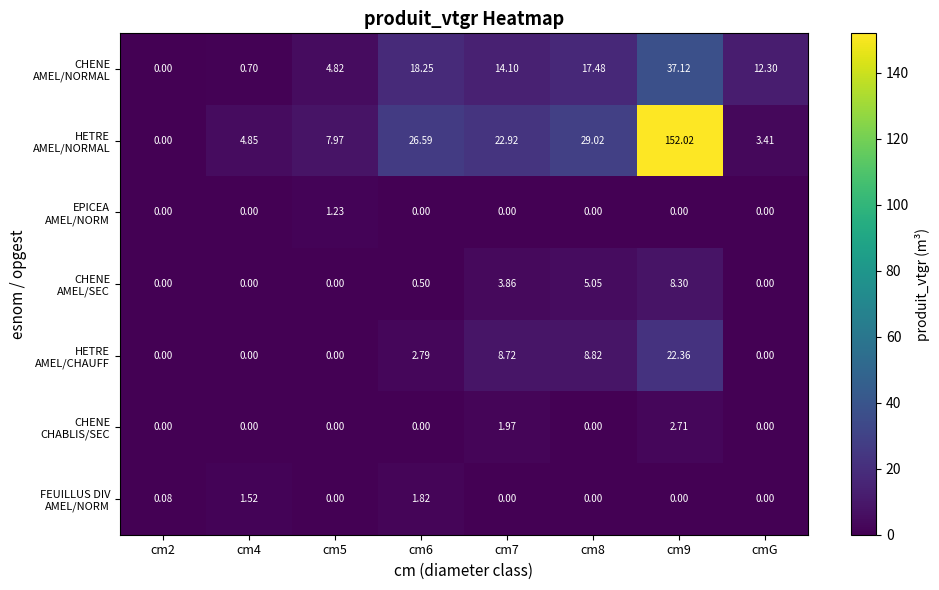

At how many categories does at least one series exceed 26?

3